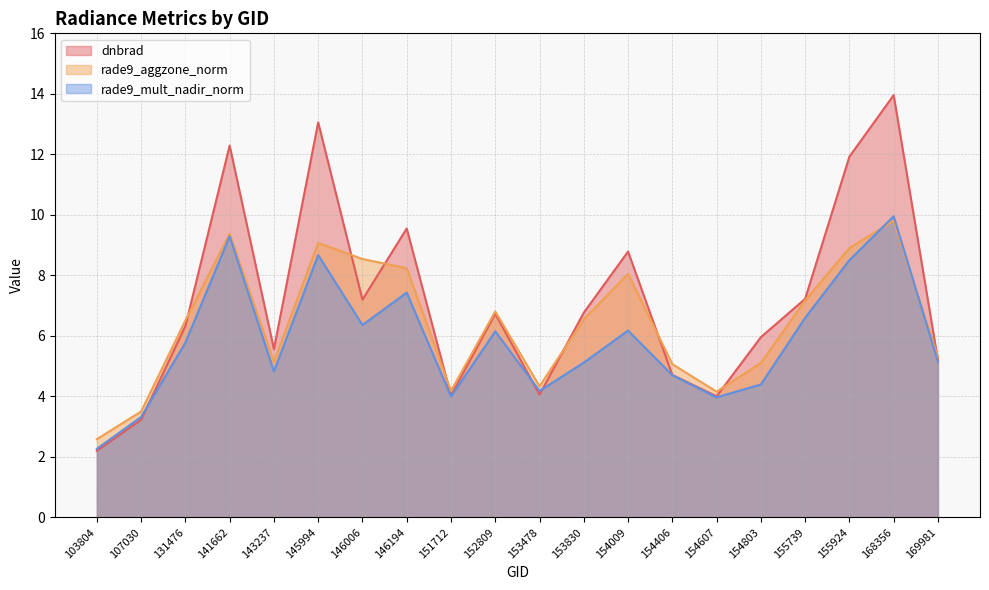

Does the chart display data point markers on the line(s)?

No